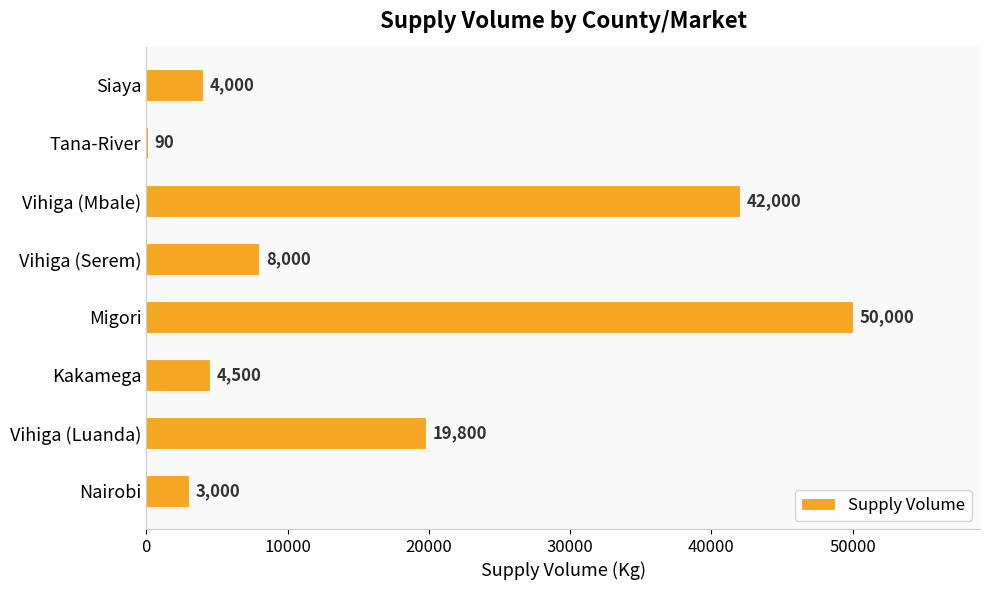

What is the sum of all values?

131390